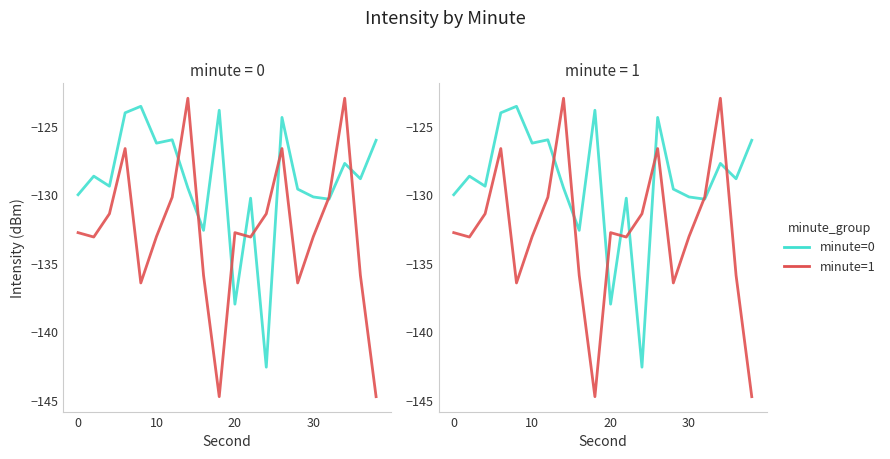

Rank the series by their maximum value, from highest to lowest.

minute=1, minute=0